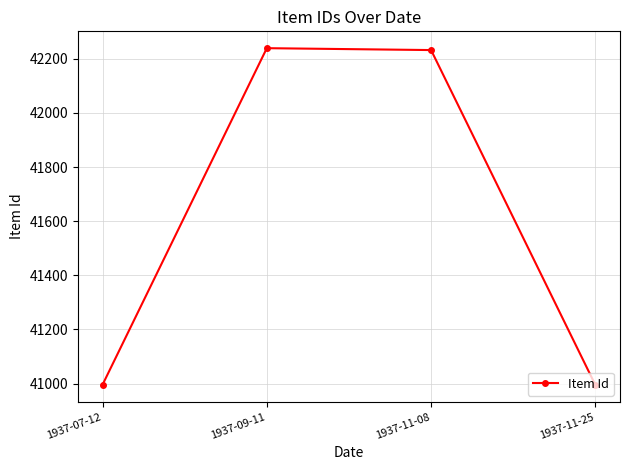

What is the label of the 4th point from the right?

1937-07-12